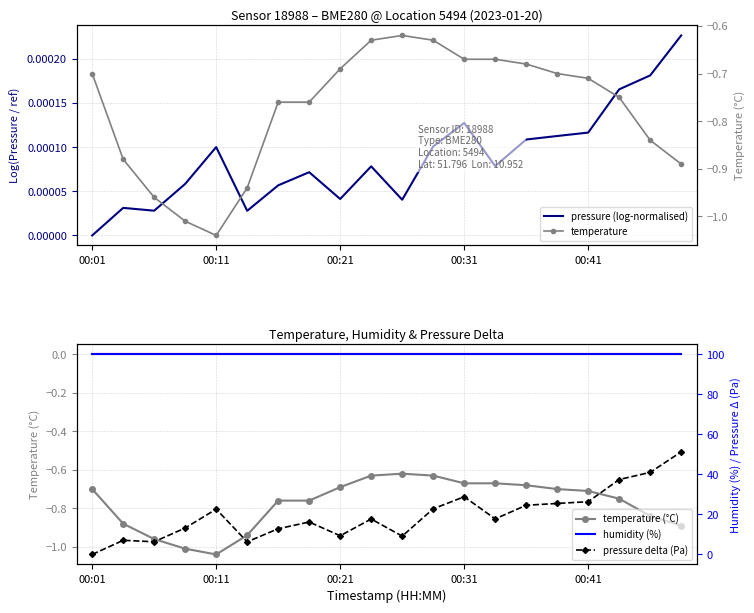

What position from the left is 9?

10